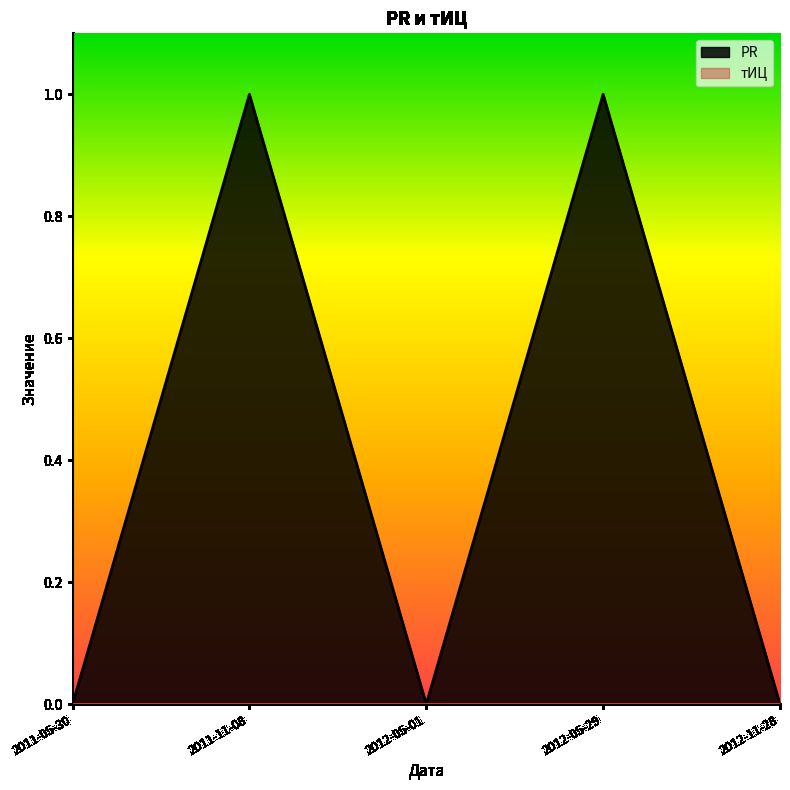

List the labels in order of value, largest first.

2011-11-08, 2012-05-29, 2011-05-30, 2012-05-01, 2012-11-28